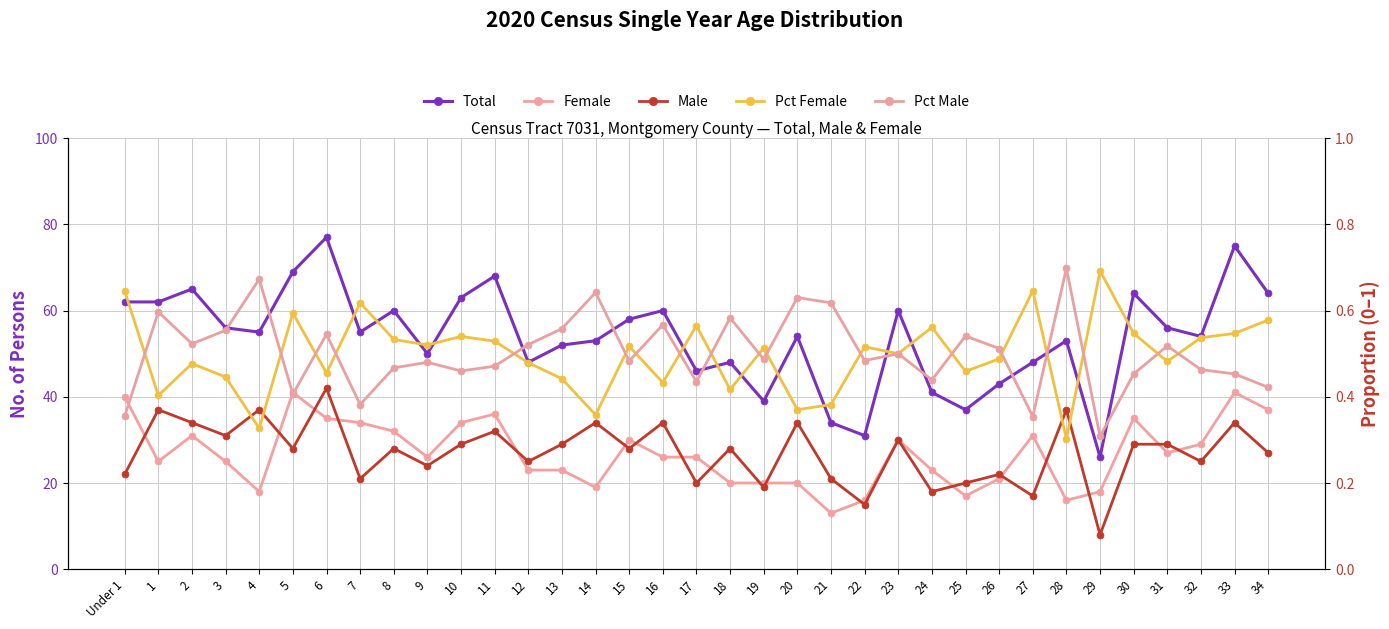

What is the label of the 13th point from the left?

12